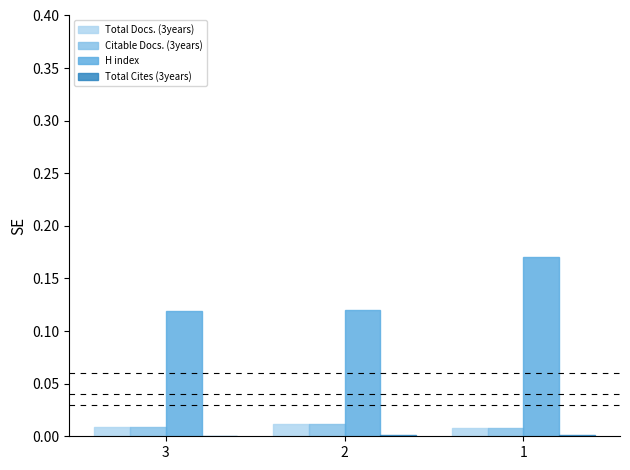

The Citable Docs. (3years) series shows 0.0 at 1. True or false?

True